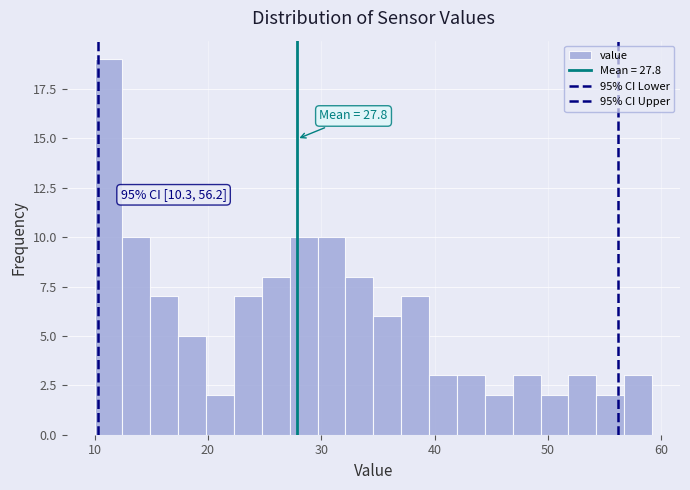

Read against the x-axis, roughly where is the centre of the tallest bar?

11